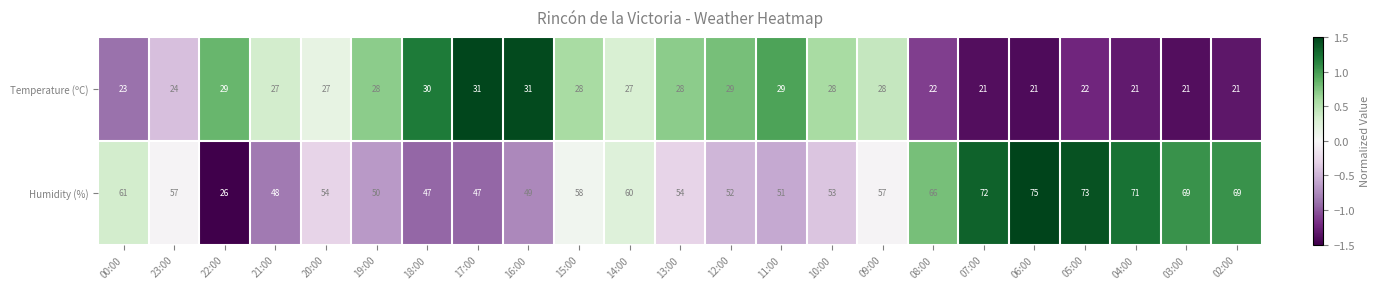

Which series has the largest range (max minus min)?

Humidity (%)